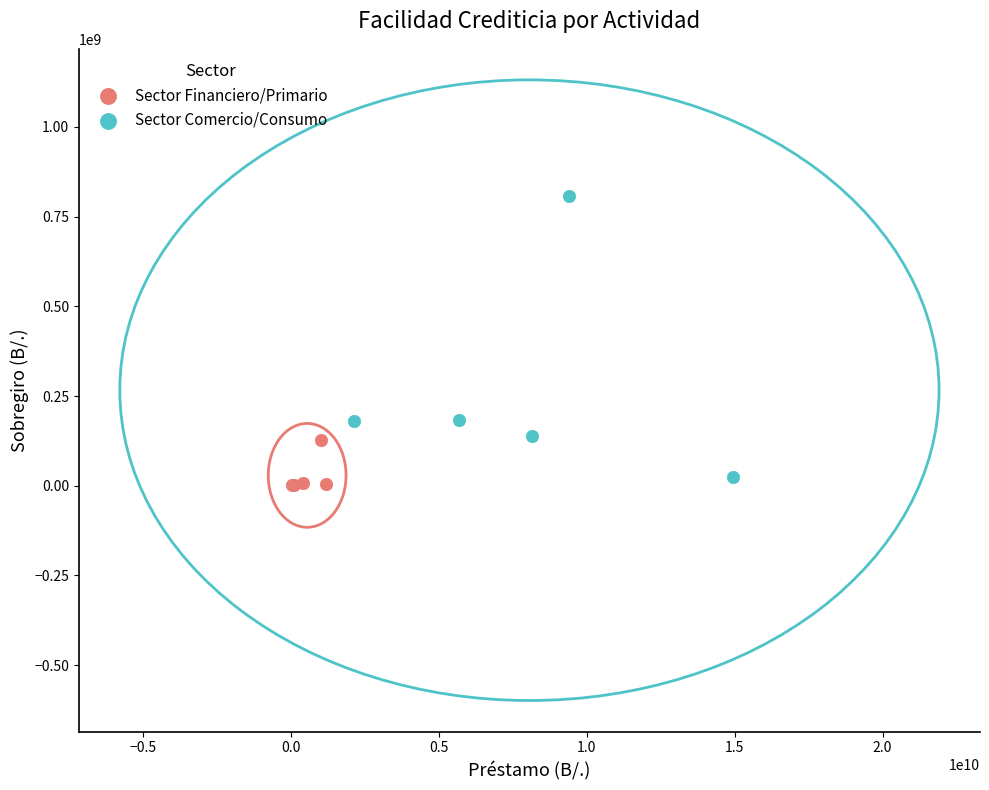

Which series contains the highest Y value?

Sector Comercio/Consumo